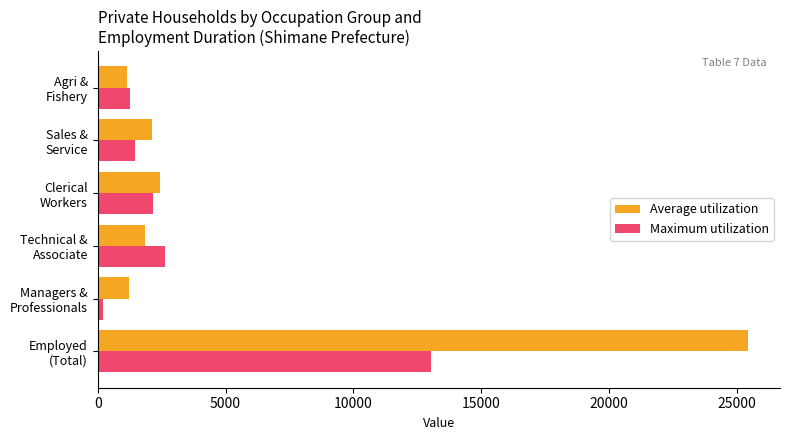

Which series has the widest spread of values?

Average utilization